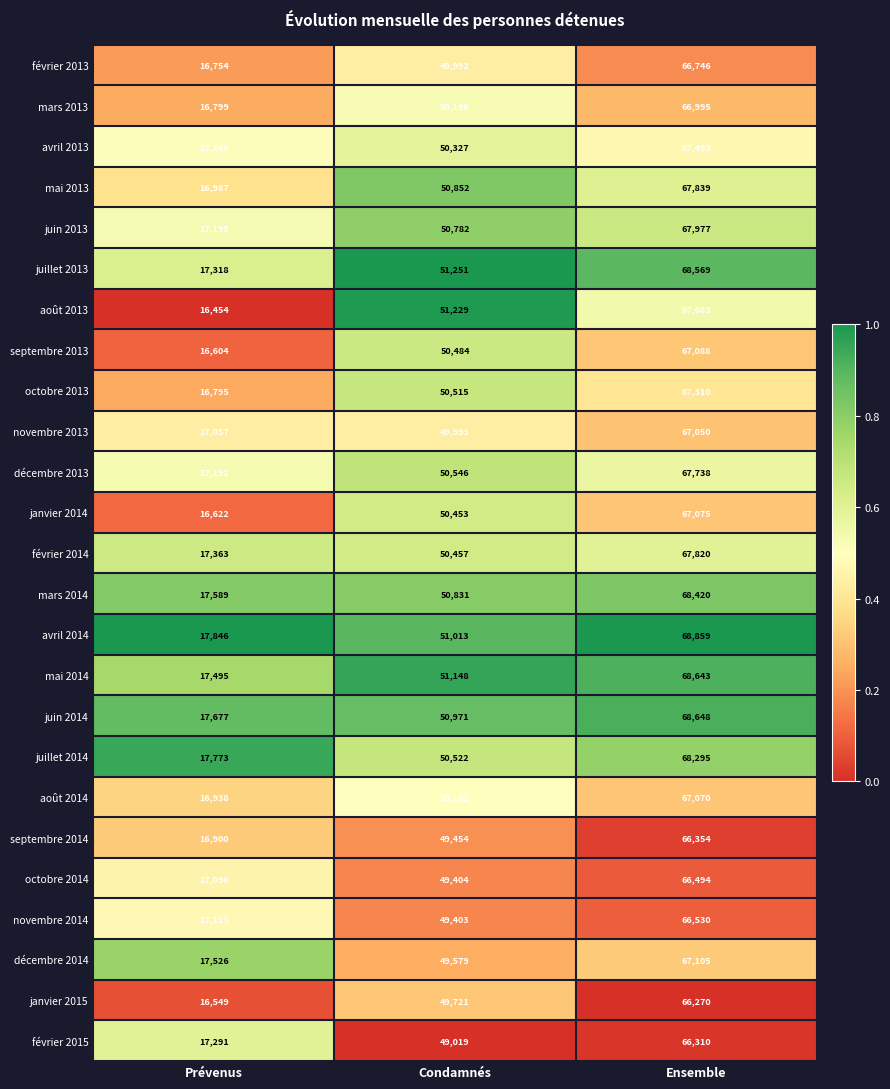

Which series has the largest total across all categories?

avril 2014